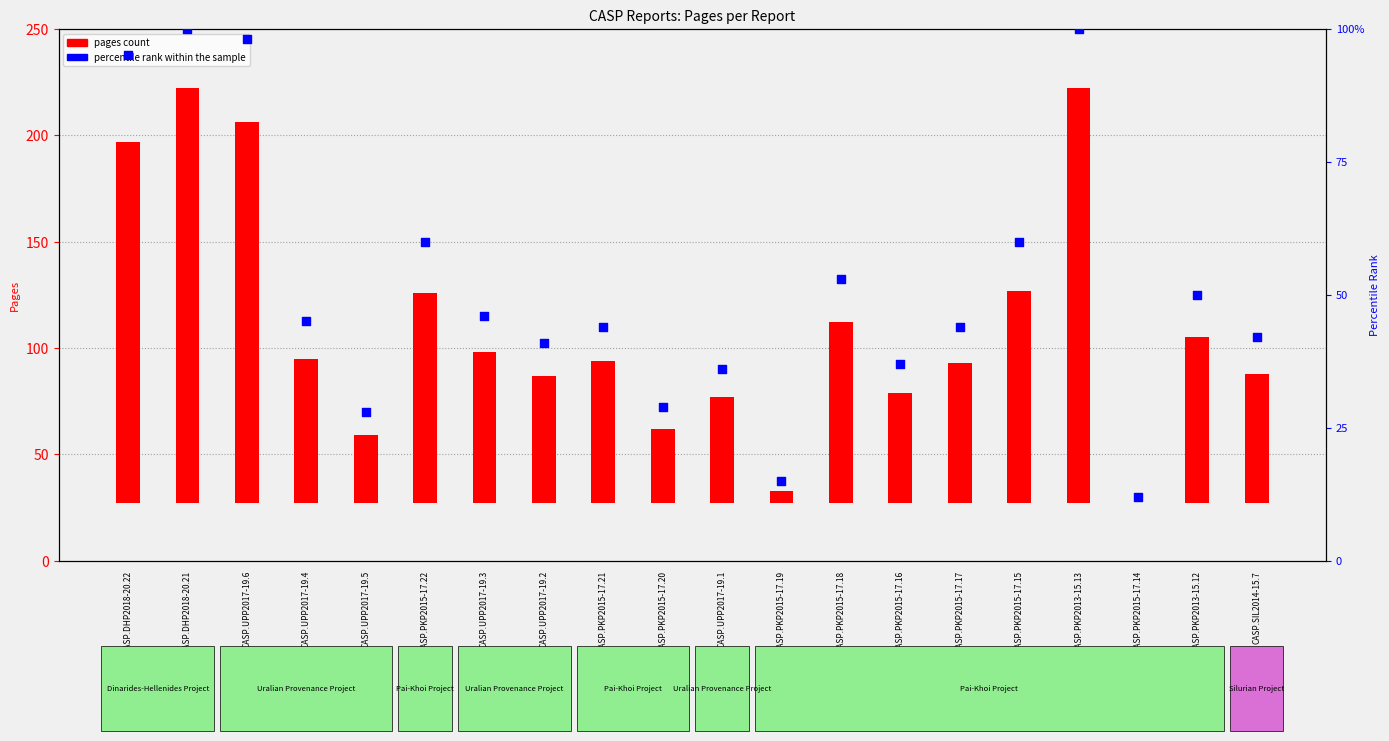

Which series reaches the minimum Y coordinate?

pages count